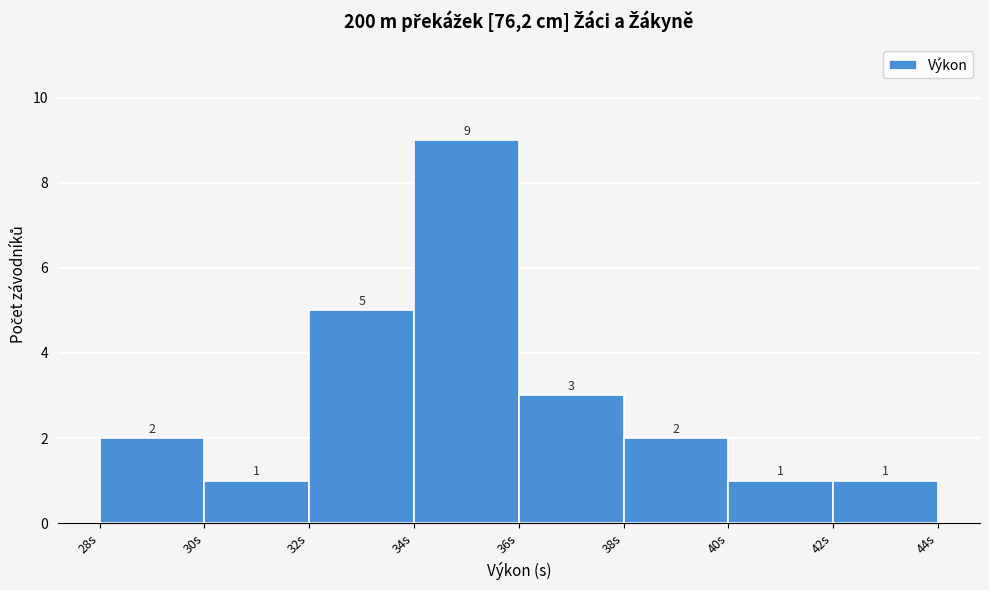

What is the height of the bar covering 36 to 38 on the x-axis?

3